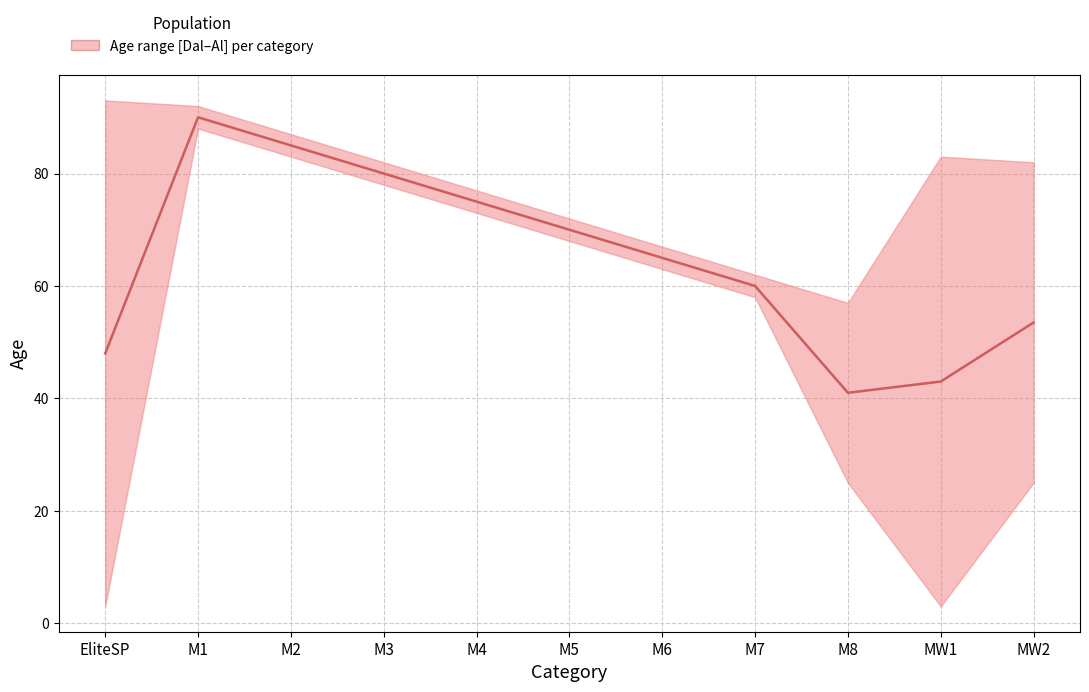

What is the average value?

64.6